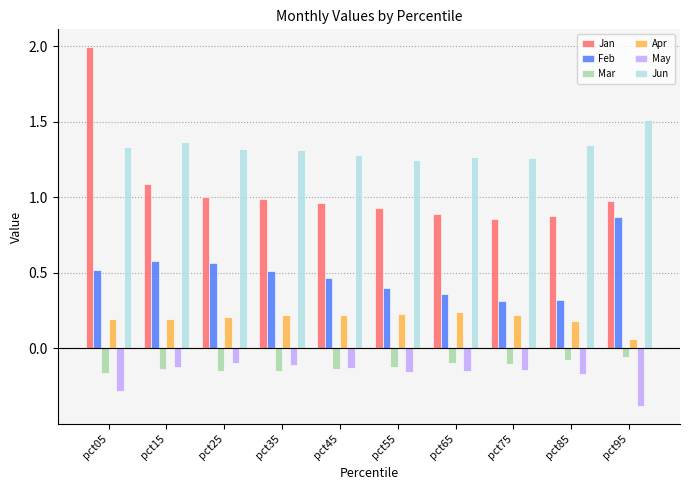

What is the greatest value displayed?

2.0